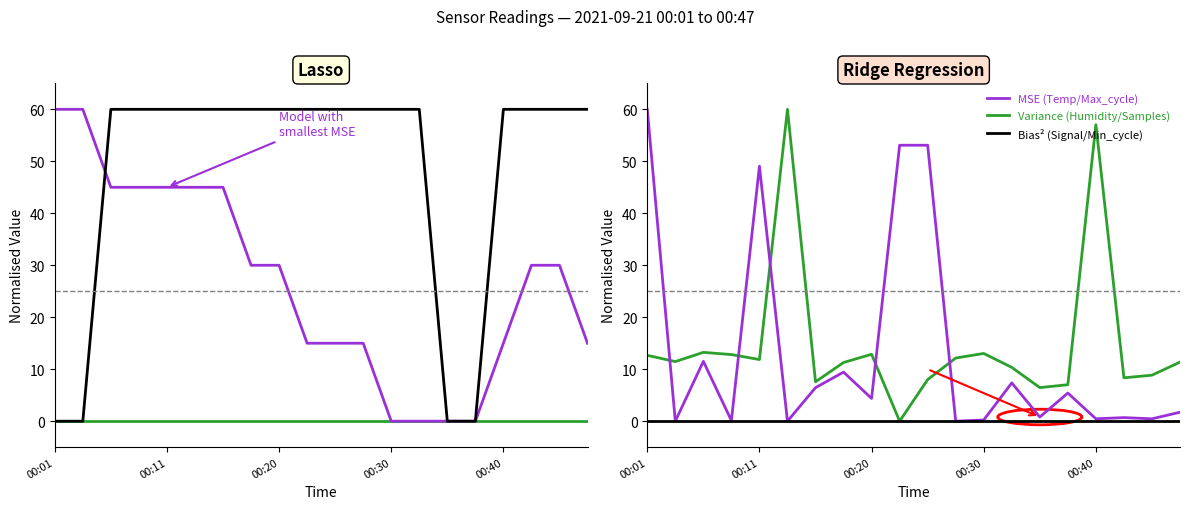

Is the value of Min_cycle at 16 greater than the value of Signal at 19?

No